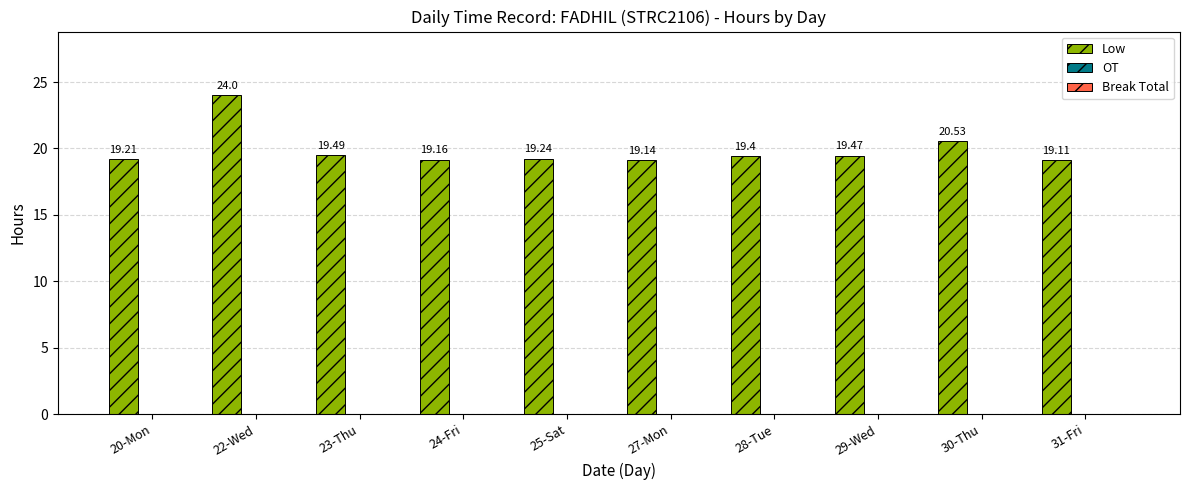

What is the sum of all values?

198.8